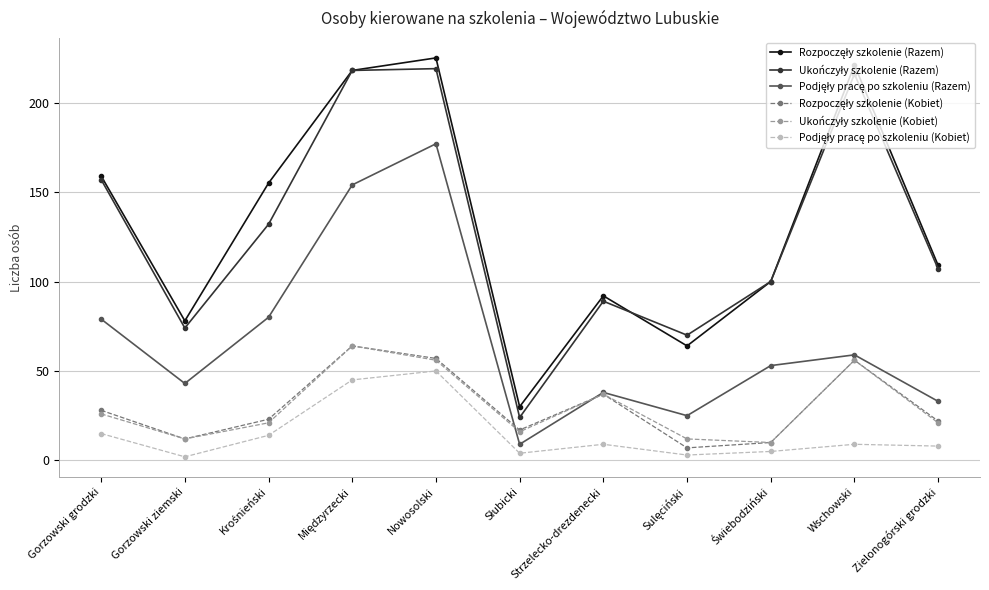

What is the total value across all series at Strzelecko-drezdenecki?

302